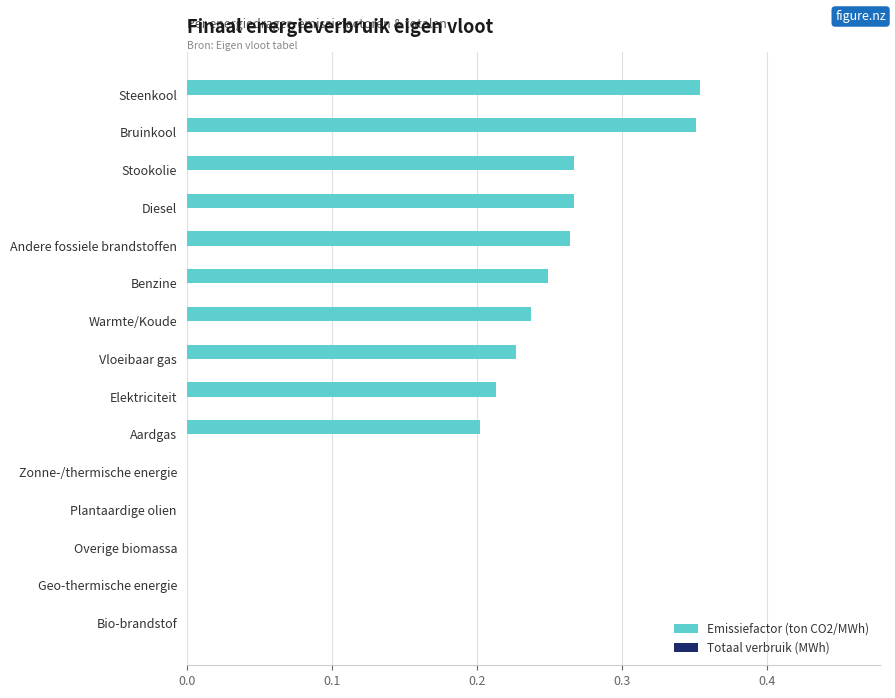

The chart shows a value of 0.0 at Overige biomassa. True or false?

True